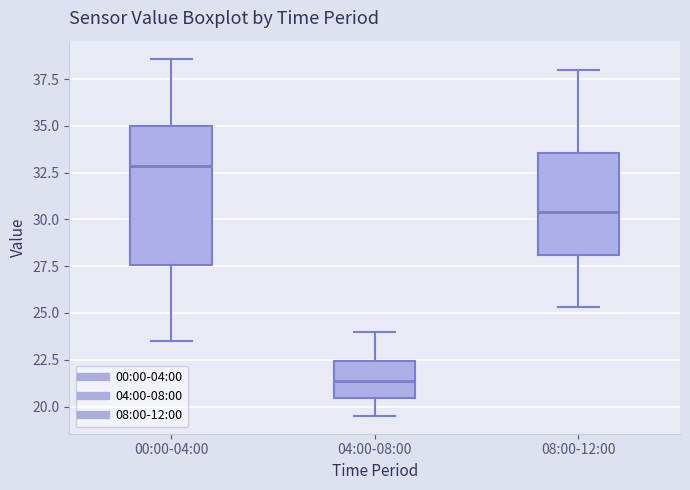

Reading left to right, transcribe this box plot: for each box, give where its median line is, the range the box spans, and where its two whiskers end, as read against the y-axis. The values are not printed on the chart, so give them approximately, as read against the axis.

00:00-04:00: median 33.0, box 27.5 to 35.0, whiskers 23.5 to 38.5
04:00-08:00: median 21.5, box 20.5 to 22.5, whiskers 19.5 to 24.0
08:00-12:00: median 30.5, box 28.0 to 33.5, whiskers 25.5 to 38.0